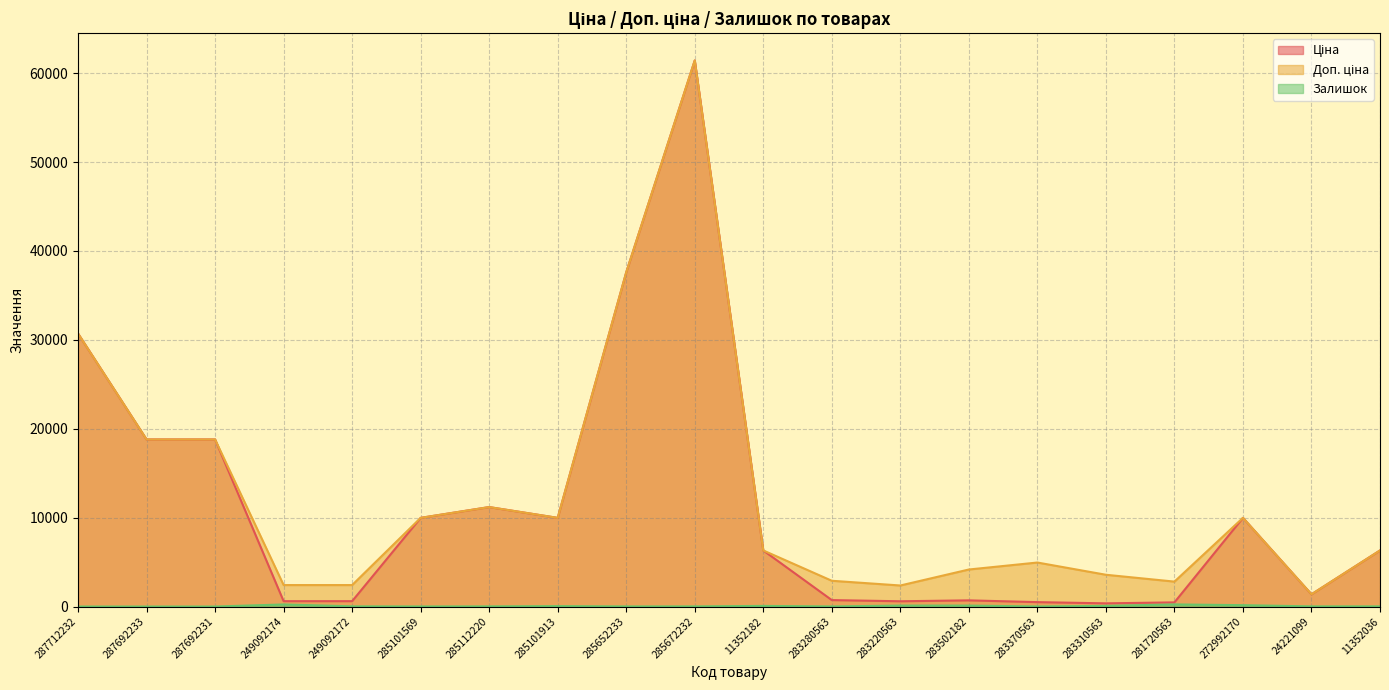

At which label does Доп. ціна first exceed 6308?

287712232